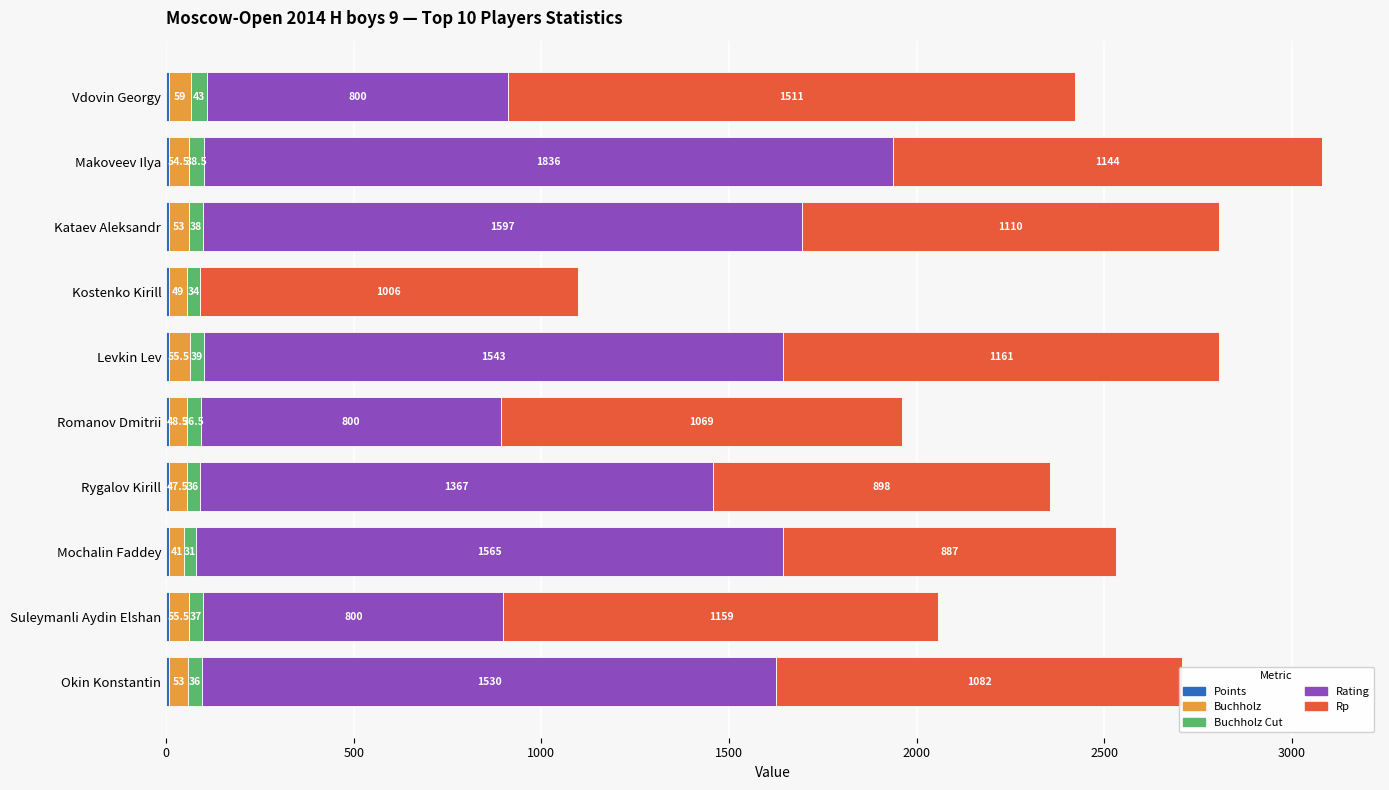

At which category is the sum across all series the highest?

Makoveev Ilya